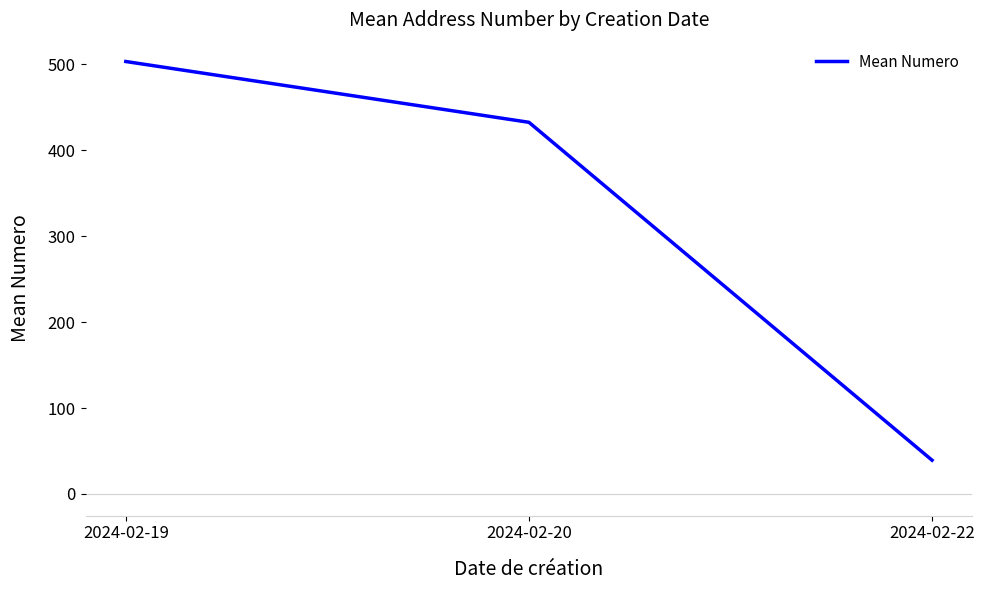

What is the greatest value displayed?

503.0